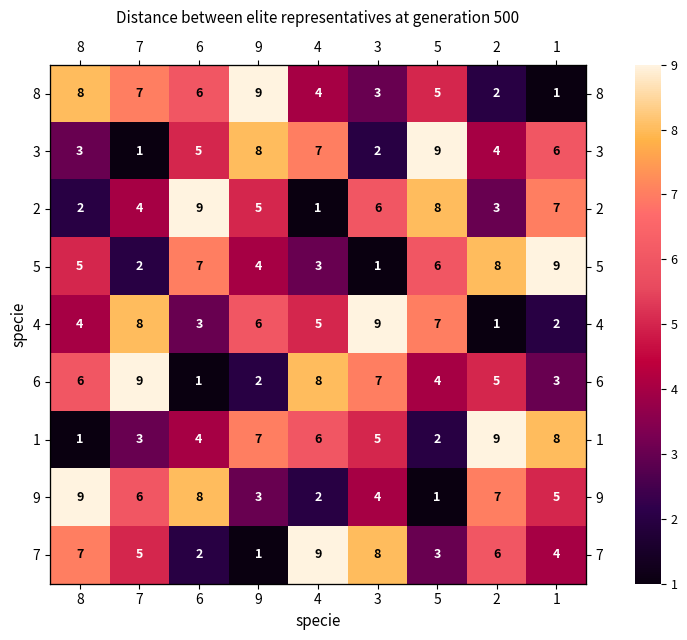

Rank the series by their maximum value, from lowest to highest.

8, 3, 2, 5, 4, 6, 1, 9, 7